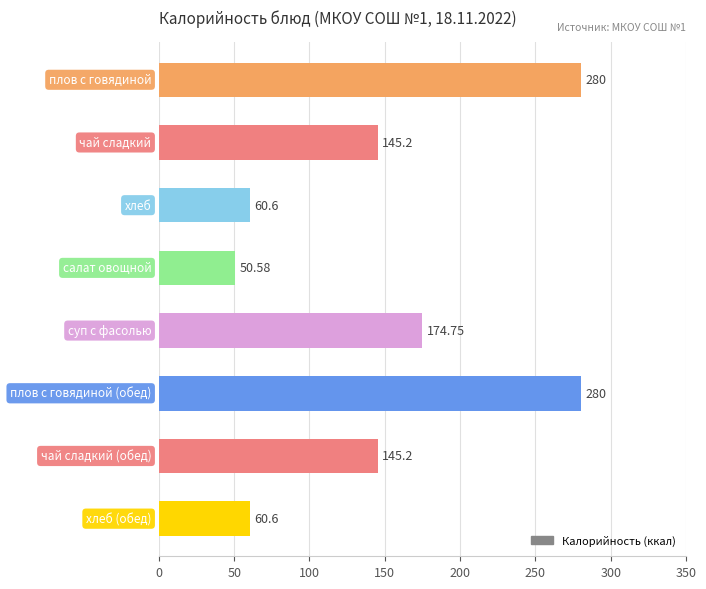

What is the ratio of the value at чай сладкий (обед) to the value at суп с фасолью?

0.8